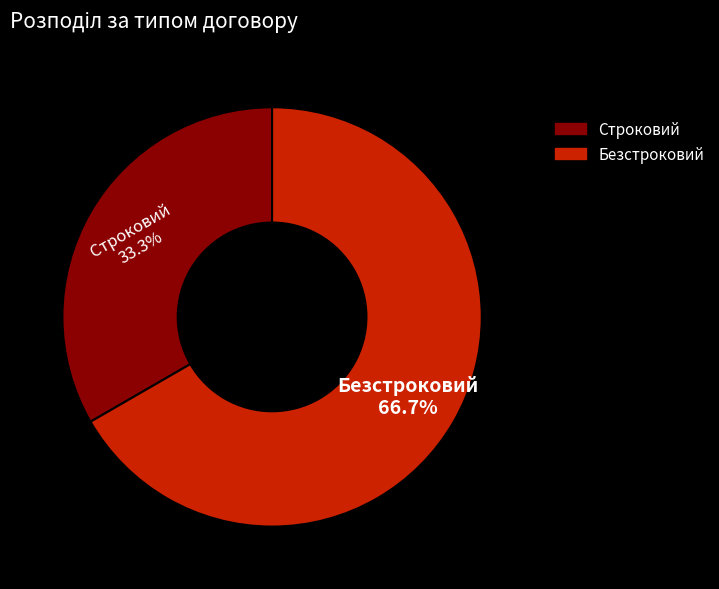

To the nearest percent, what is the average slice percentage?

50%